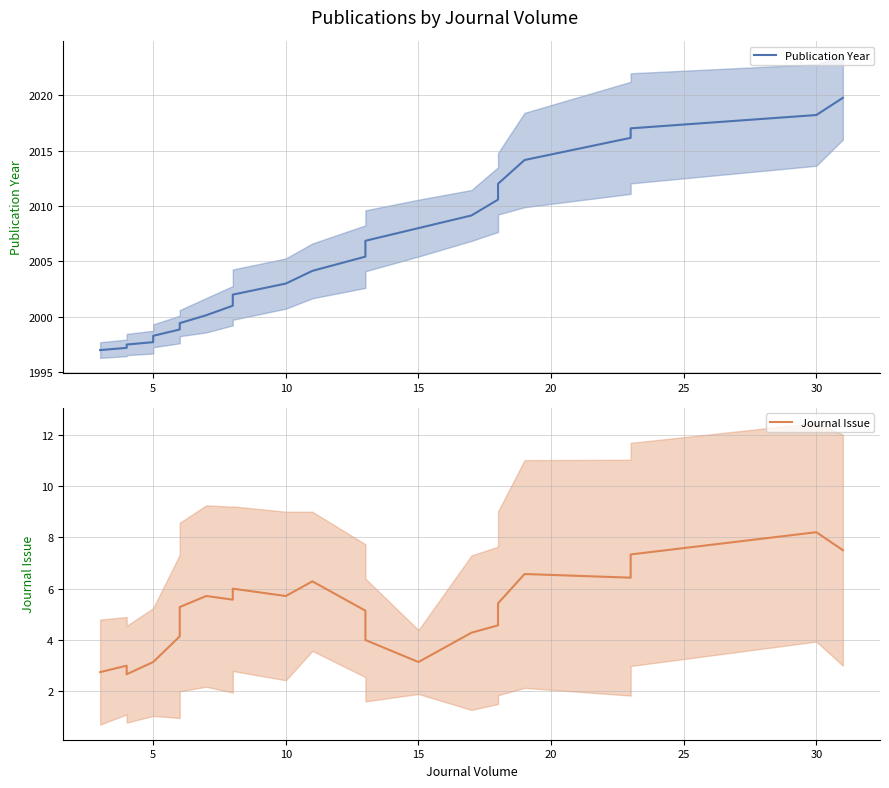

Which series changed the most between 8 and 13?

Publication Year